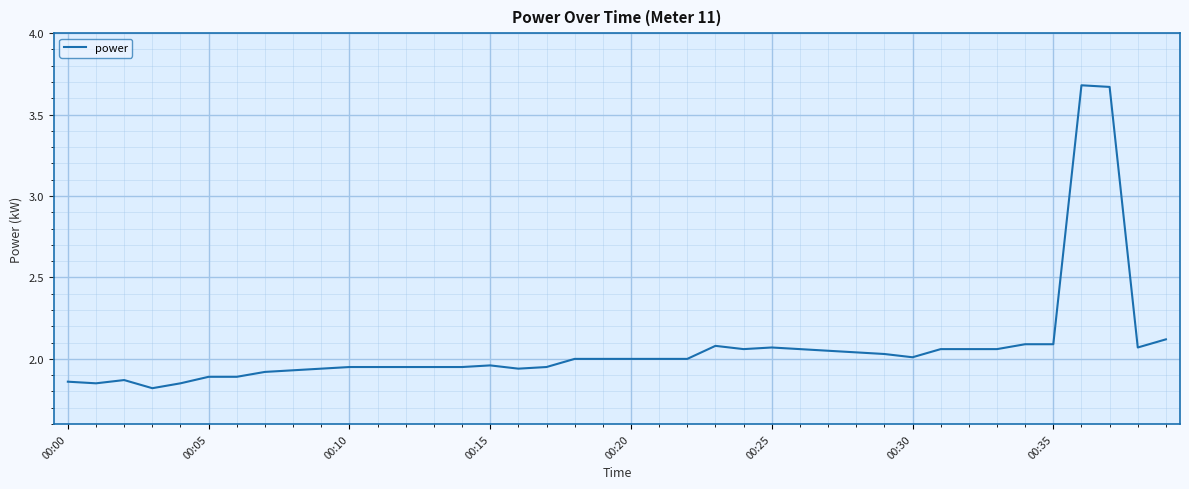

What is the minimum value shown in the chart?

1.8